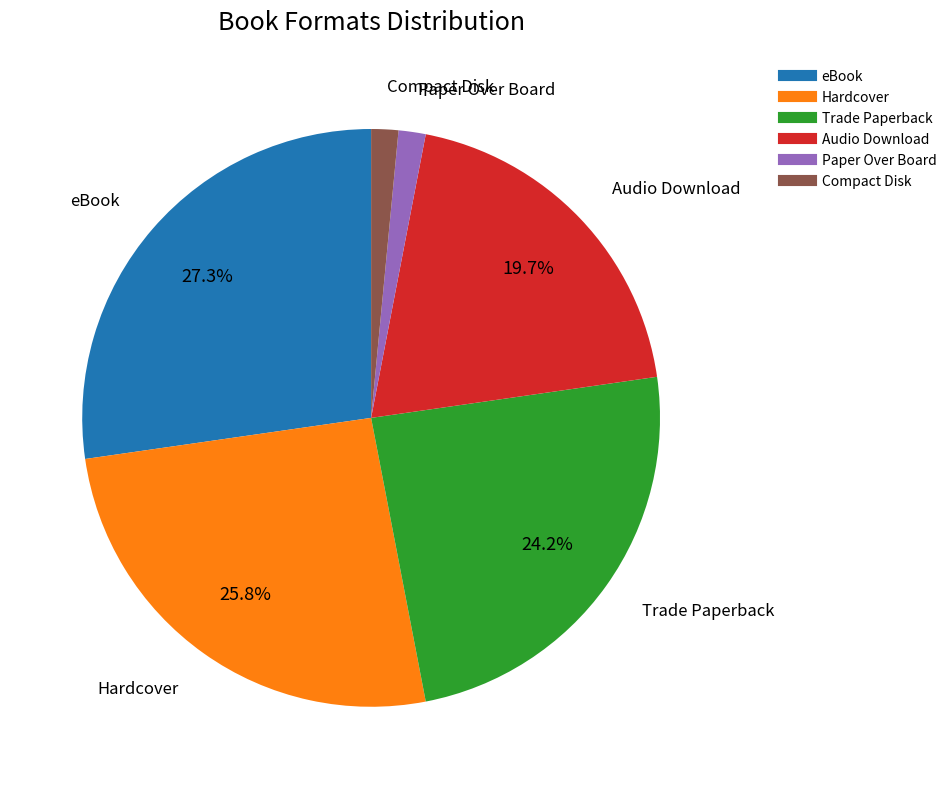

Which slice is the largest?

eBook